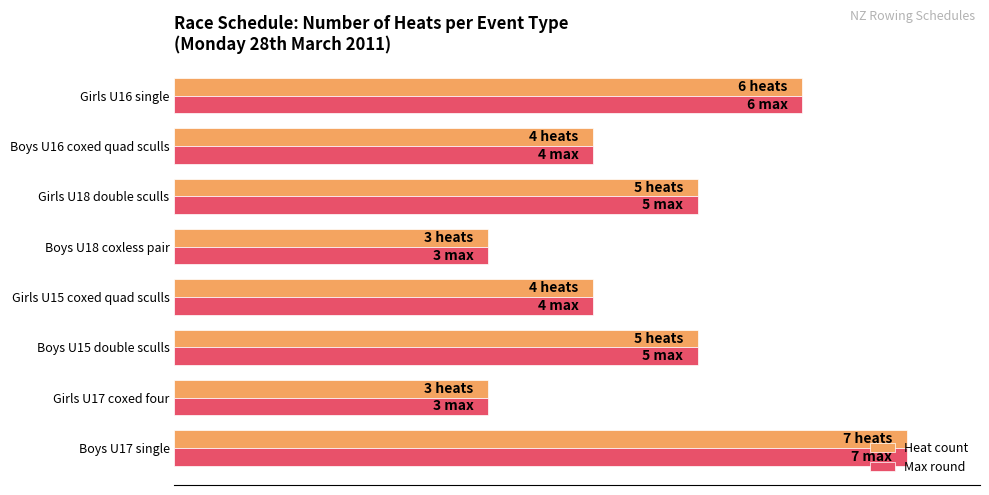

What are all the series names shown in the legend?

Heat count, Max round